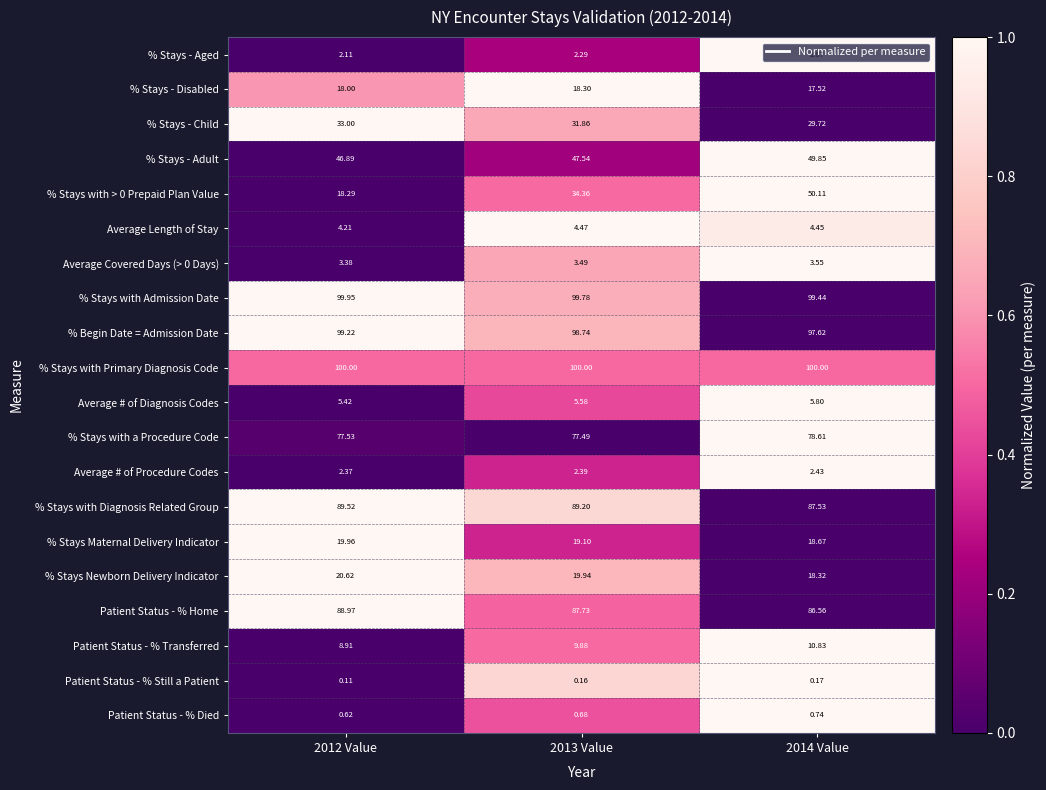

Is the value of Average Length of Stay at 2014 Value greater than the value of Patient Status - % Died at 2014 Value?

Yes